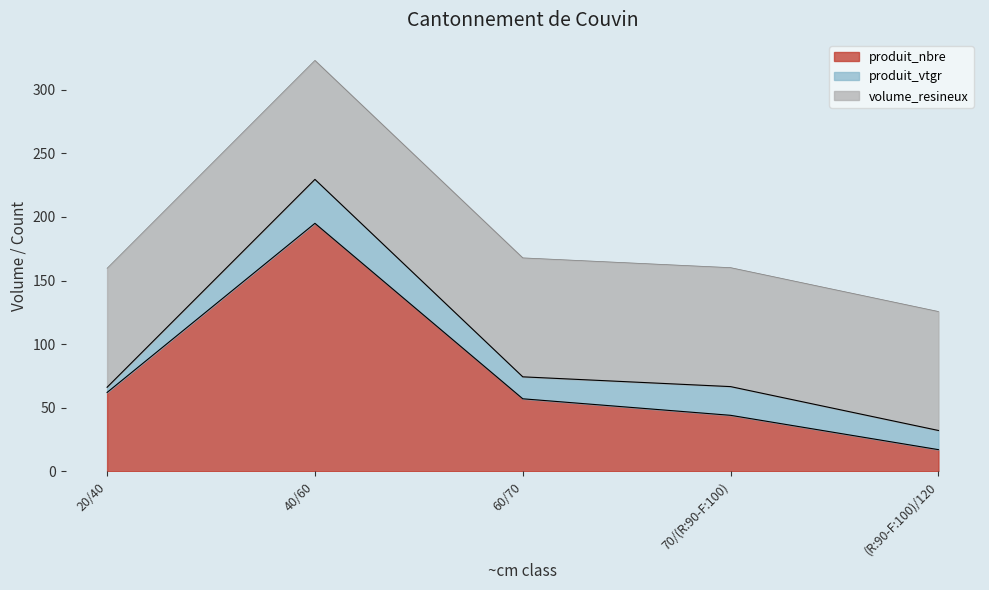

Does the chart display data point markers on the line(s)?

No